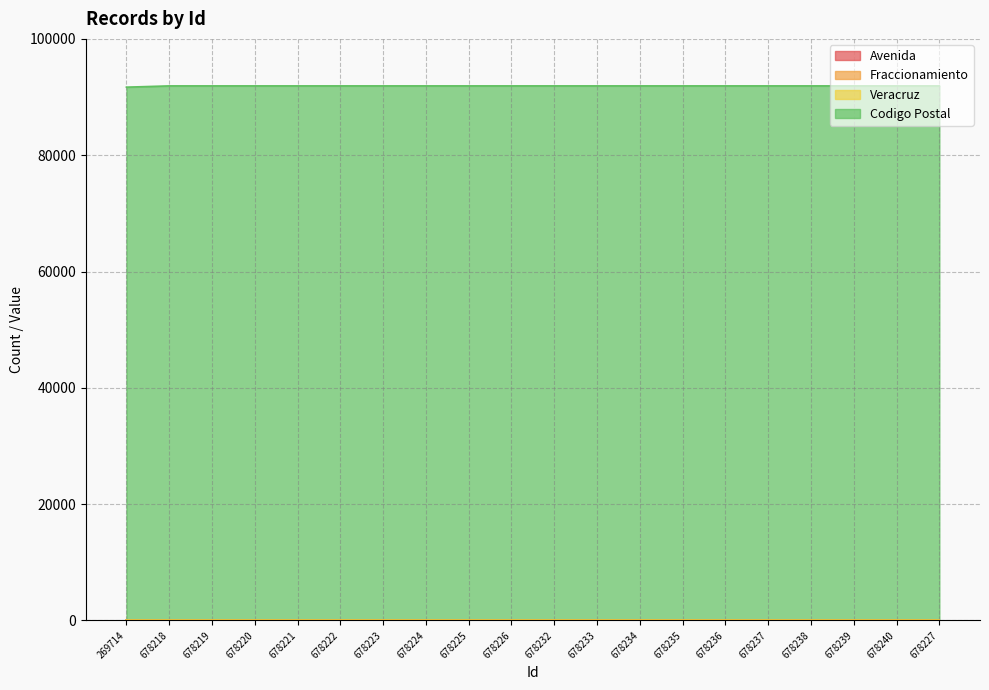

At how many categories does at least one series exceed 13357?

20